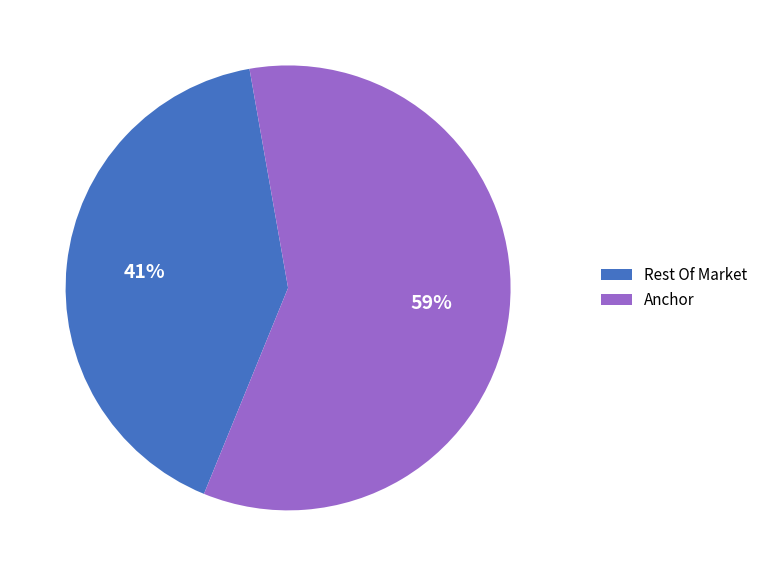

What percentage is the Anchor slice, to the nearest percent?

59%